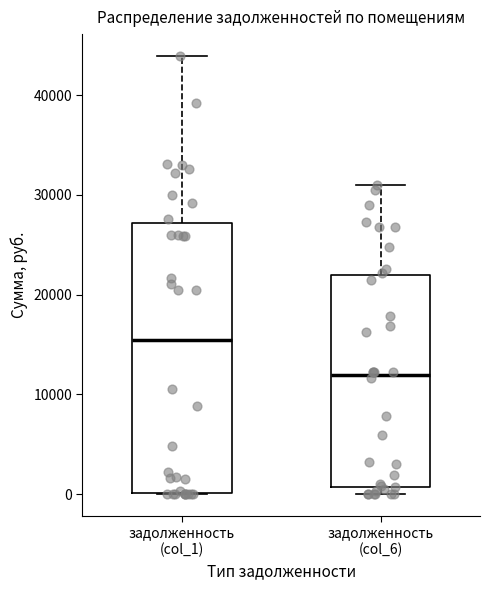

Reading left to right, transcribe this box plot: for each box, give where its median line is, the range the box spans, and where its two whiskers end, as read against the y-axis. The values are not printed on the chart, so give them approximately, as read against the axis.

задолженность (col_1): median 16000, box 0 to 27000, whiskers 0 to 44000
задолженность (col_6): median 12000, box 1000 to 22000, whiskers 0 to 31000